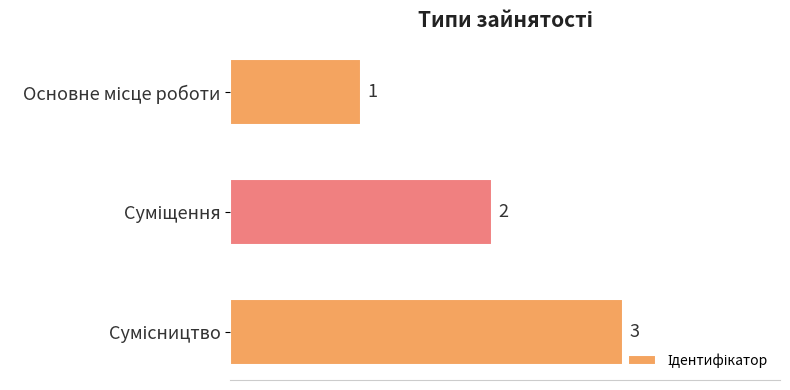

What is the value of the 3rd bar from the top?

3